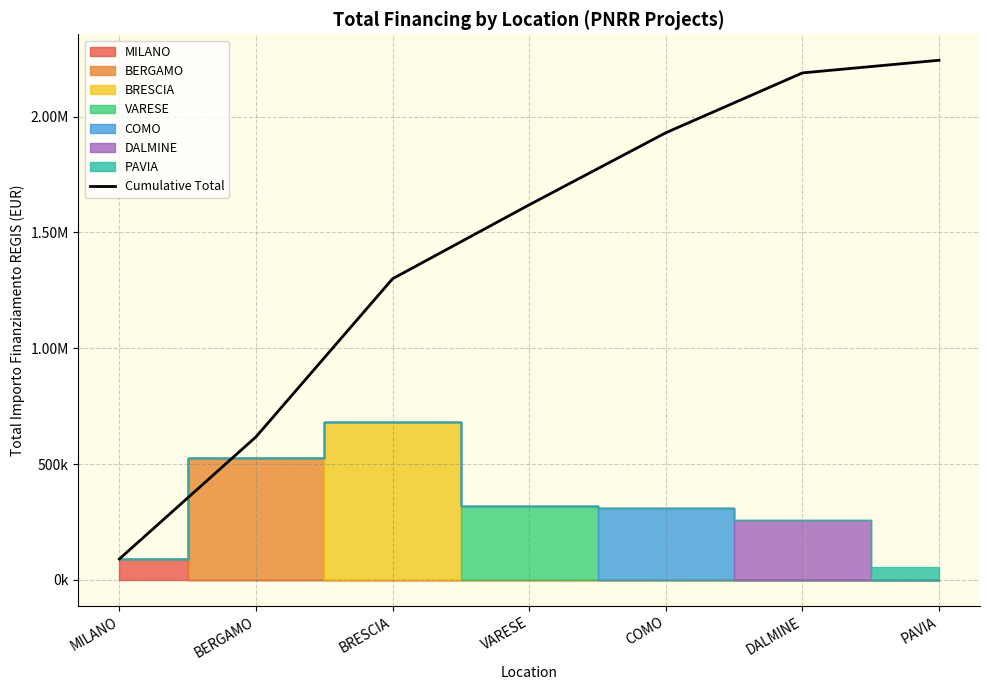

The value at DALMINE is 966333.7. True or false?

False